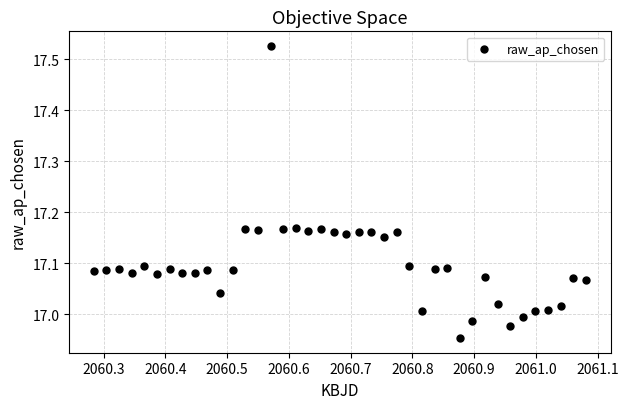

What is the range of Y values (max minus min)?

0.6